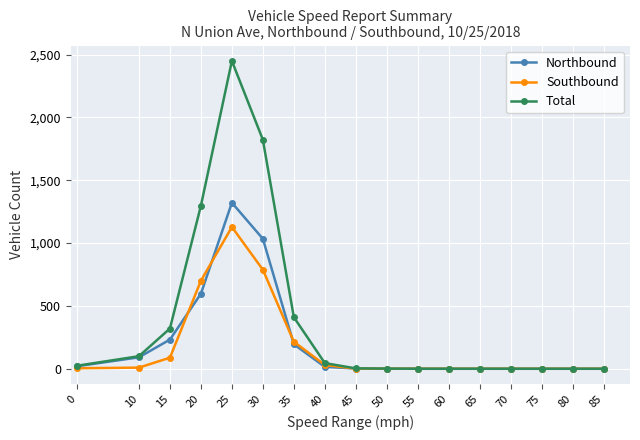

List the series in order of their peak value, highest first.

Total, Northbound, Southbound